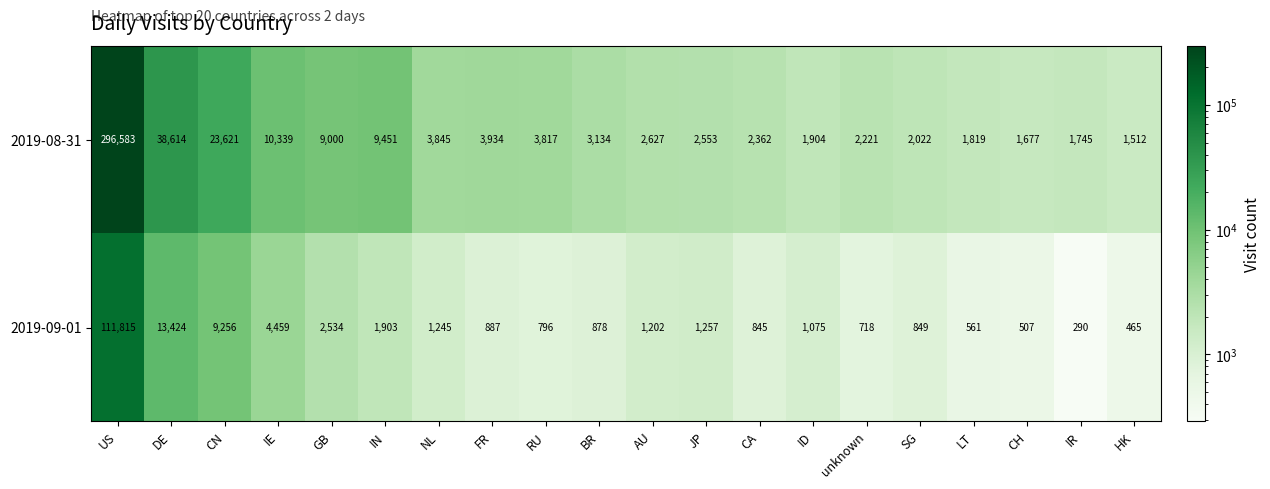

What is the total value across all series at FR?

4821